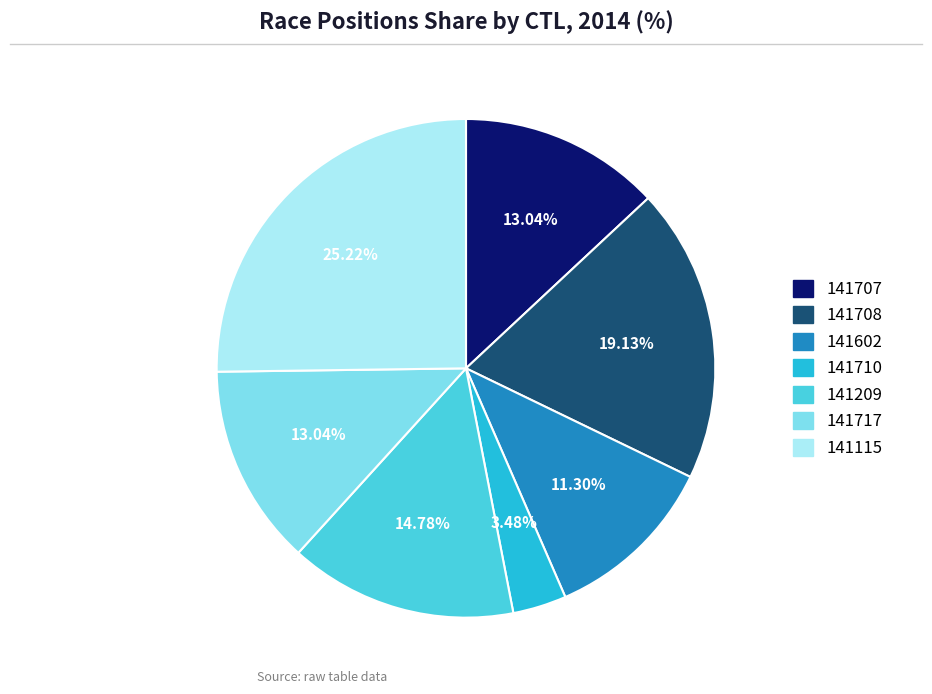

True or false: 141602 accounts for 11% of the total.

True